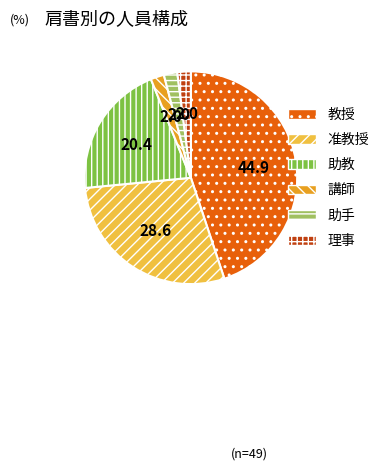

Does 理事 represent more than half of the total?

No